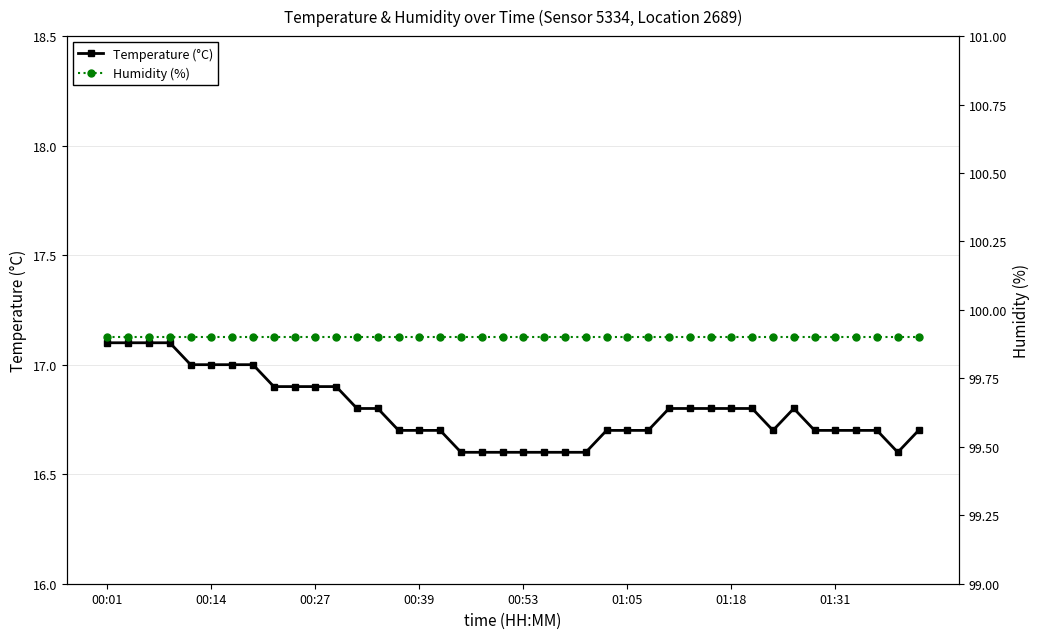

How many lines are shown in the chart?

2